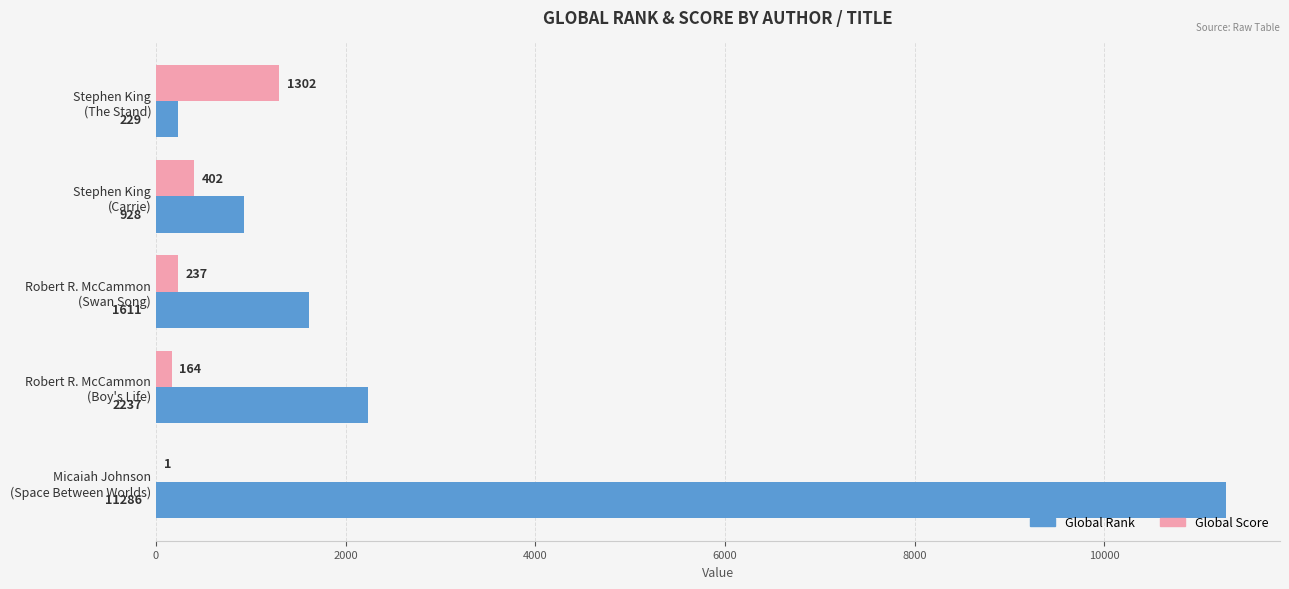

What is the sum of all Global Score values?

2106